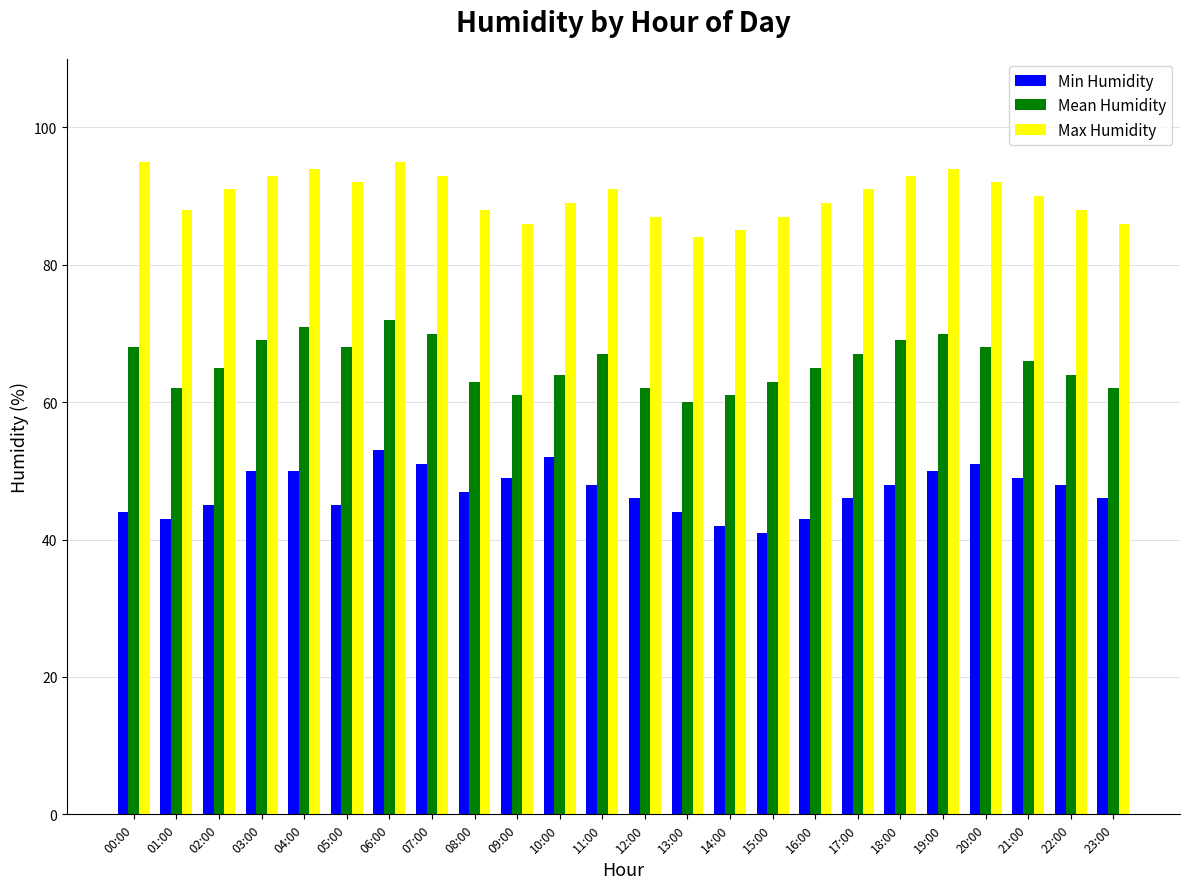

What is the maximum value shown in the chart?

95